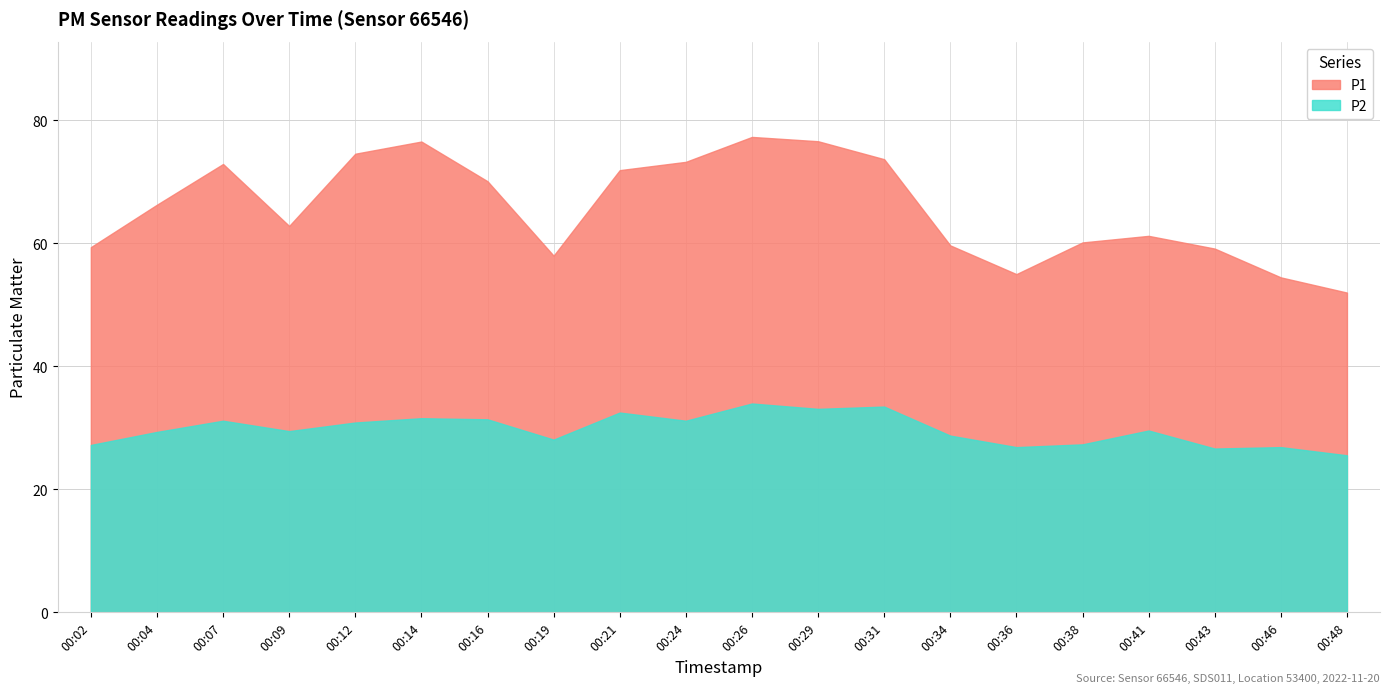

Which category has the lowest value in the P1 series?

00:48